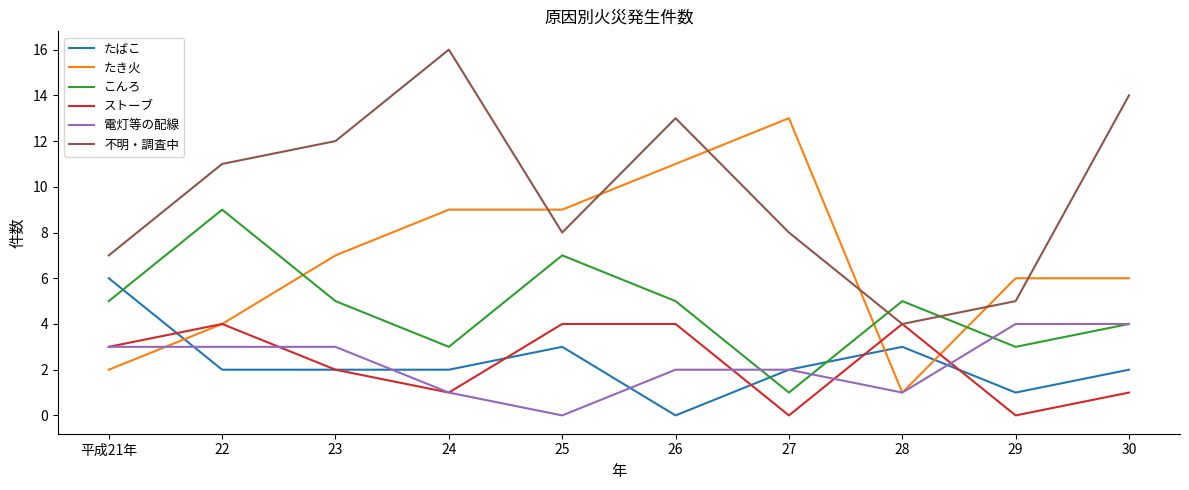

The たばこ series shows 1 at 27. True or false?

False